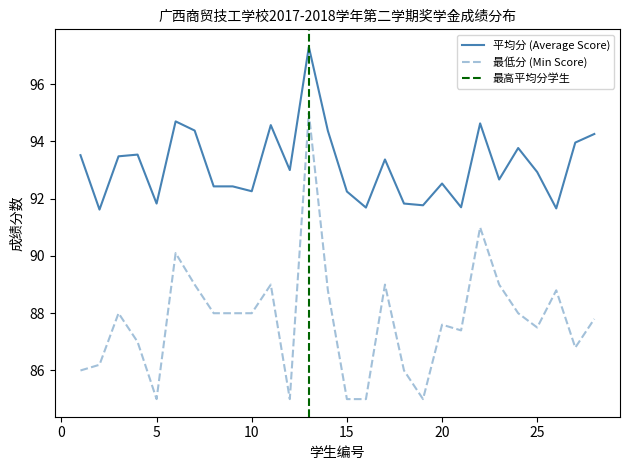

What is the approximate value of 平均分 at 18?

91.8